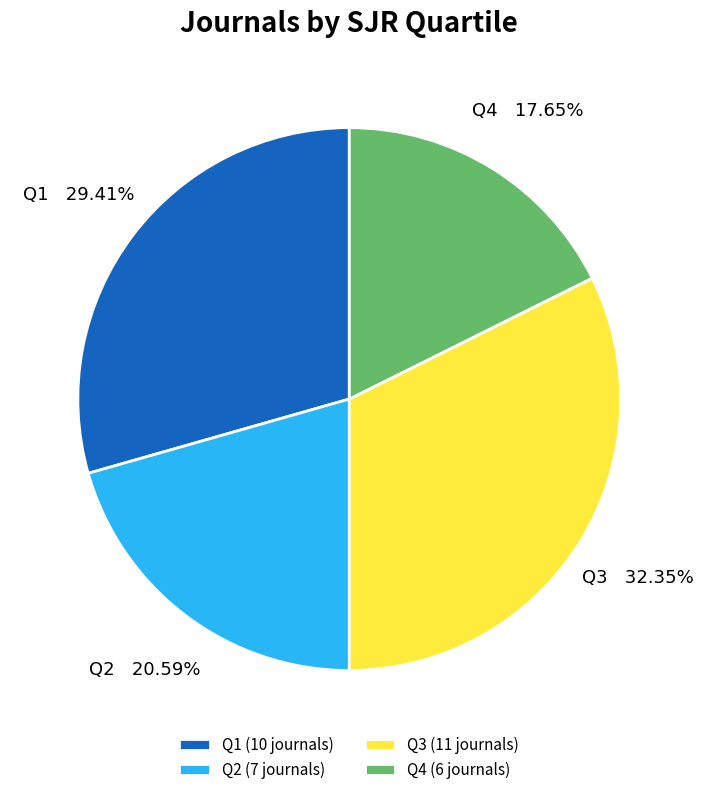

To the nearest percent, what is the difference between the largest and smallest slice percentages?

15%